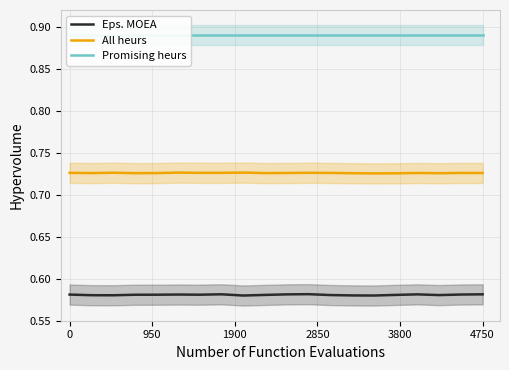

True or false: All heurs and Eps. MOEA intersect in this chart.

False